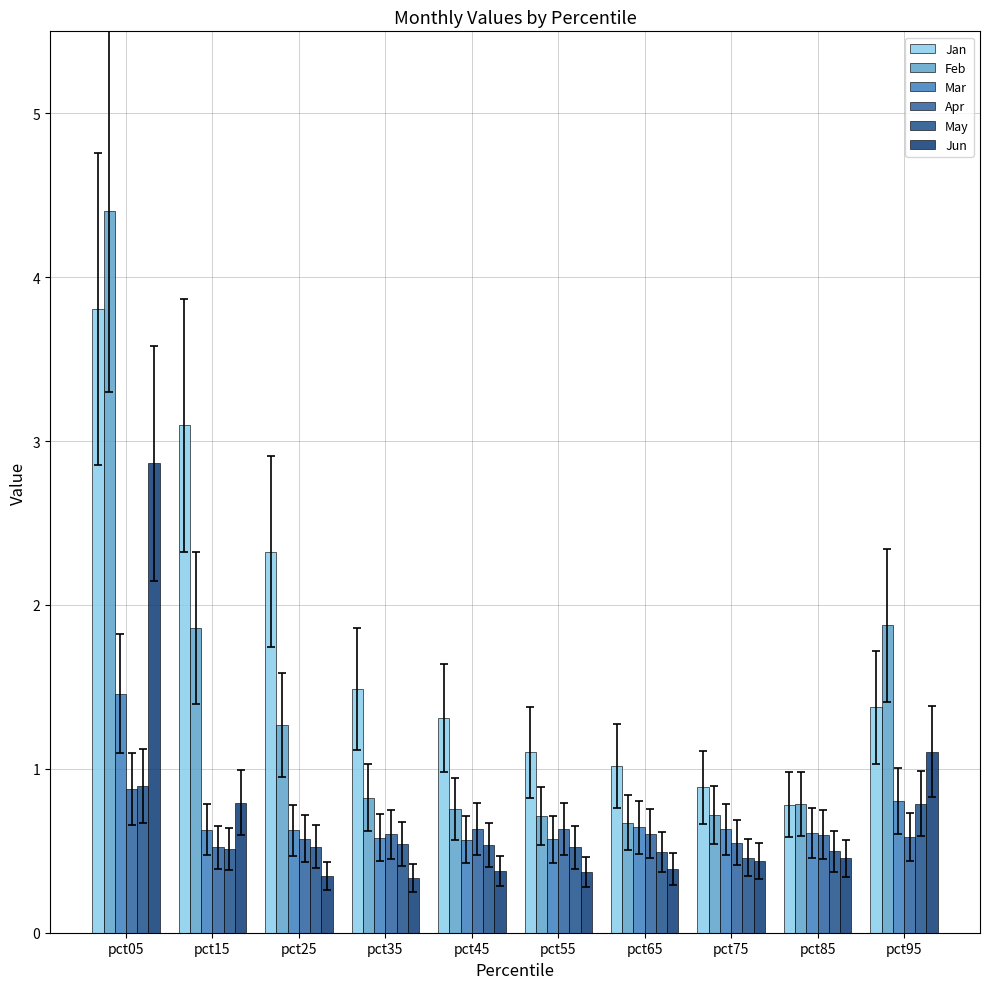

Where is May nearest to the value 0?

pct75